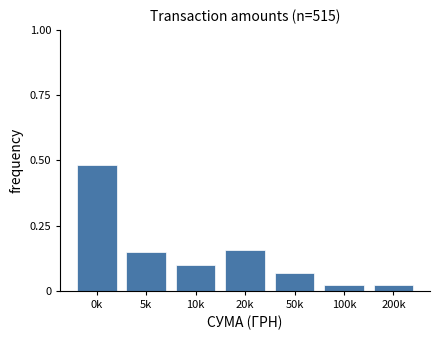

What position from the right is 5k?

6